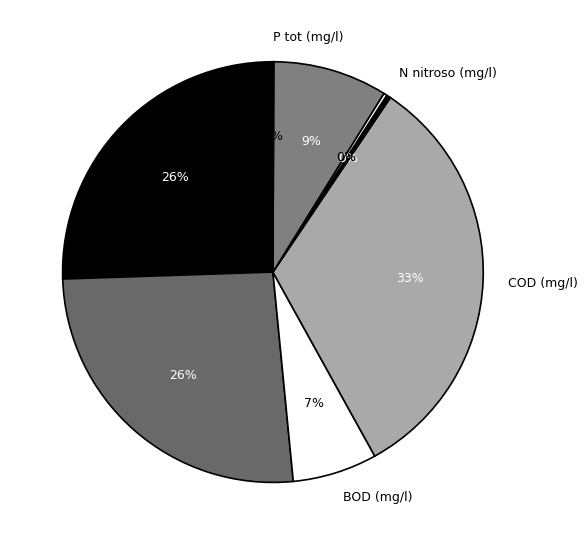

Combined, do N amm (mg/l) and pH account for over 50%?

No